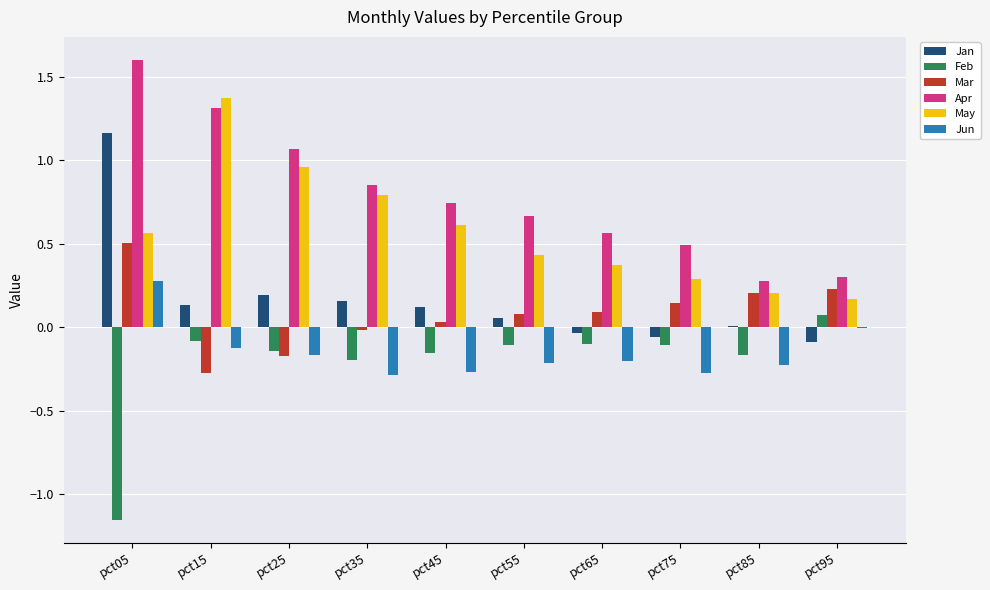

Which category has the highest value in the Jan series?

pct05